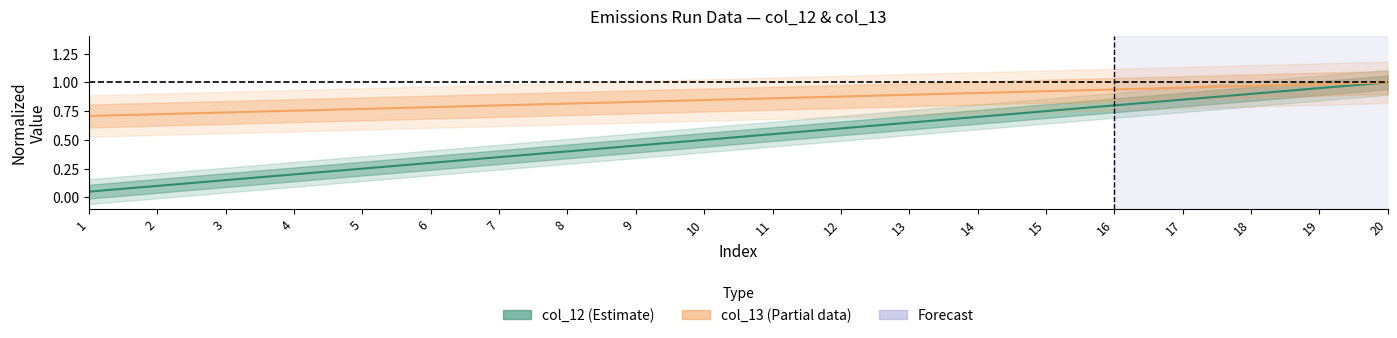

What is the approximate value of col_12 (Estimate) at 15?

0.8